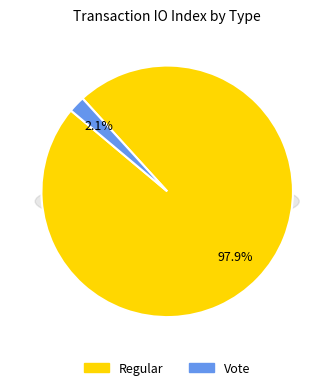

What portion of the pie excludes Regular?

2.1%